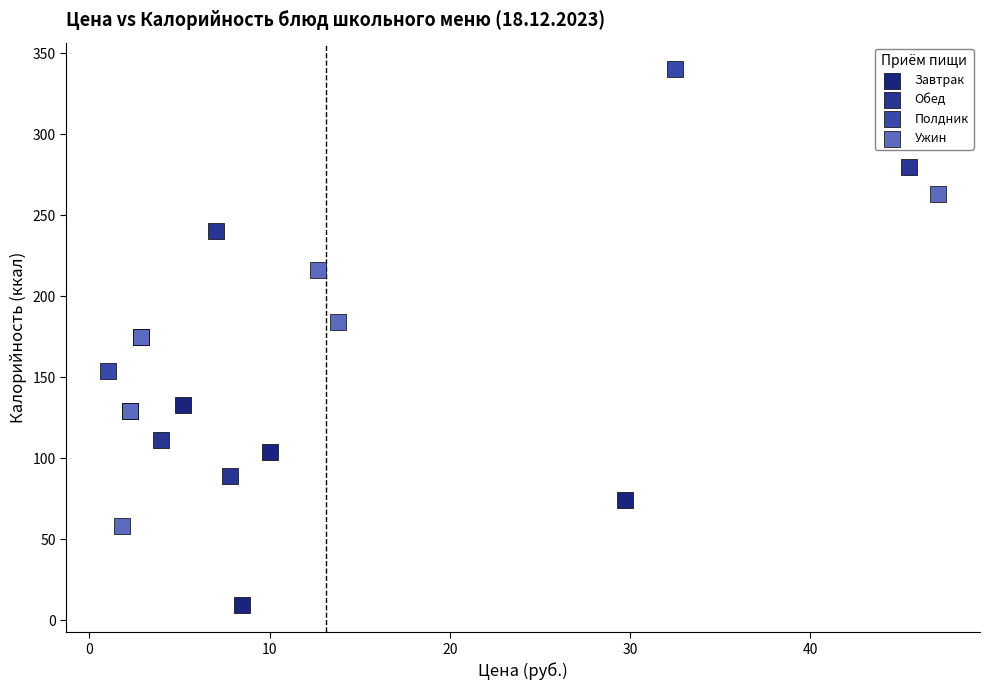

Which series contains the highest Y value?

Полдник